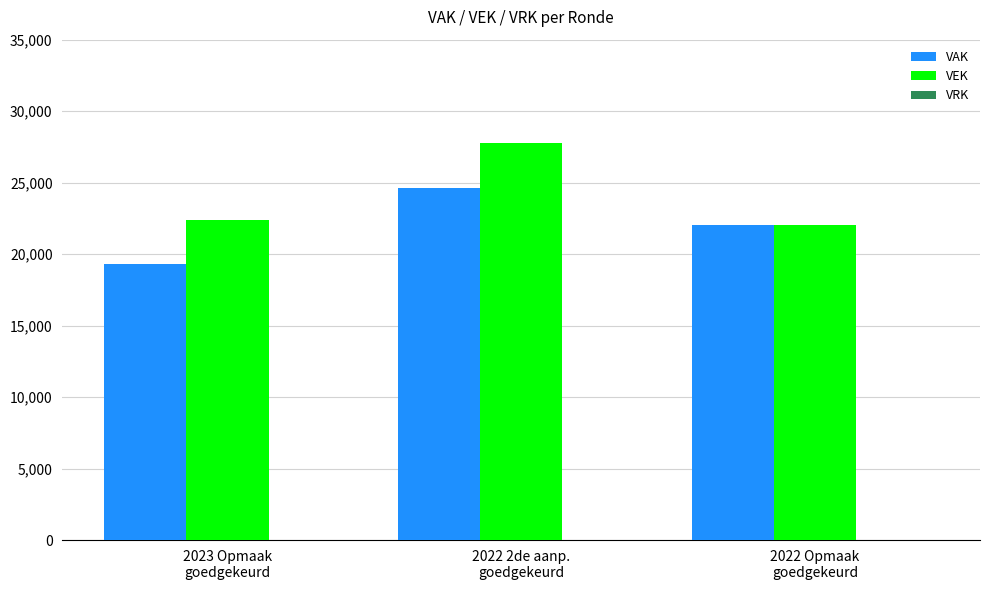

How many bars are there in each group?

2